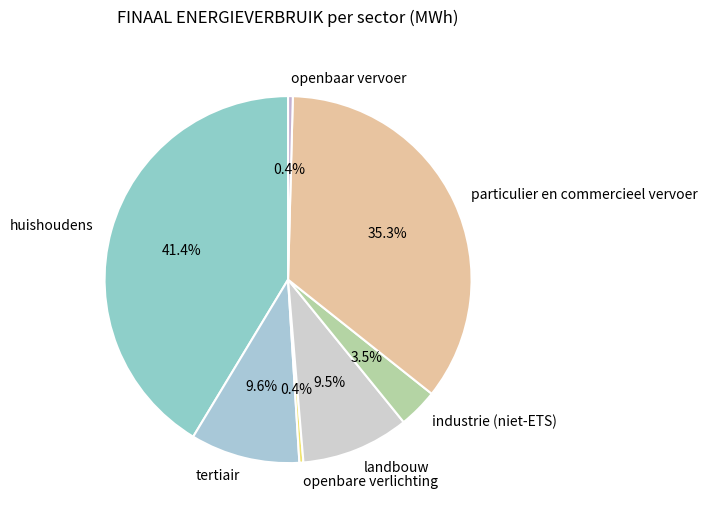

Between huishoudens and openbare verlichting, which is larger?

huishoudens